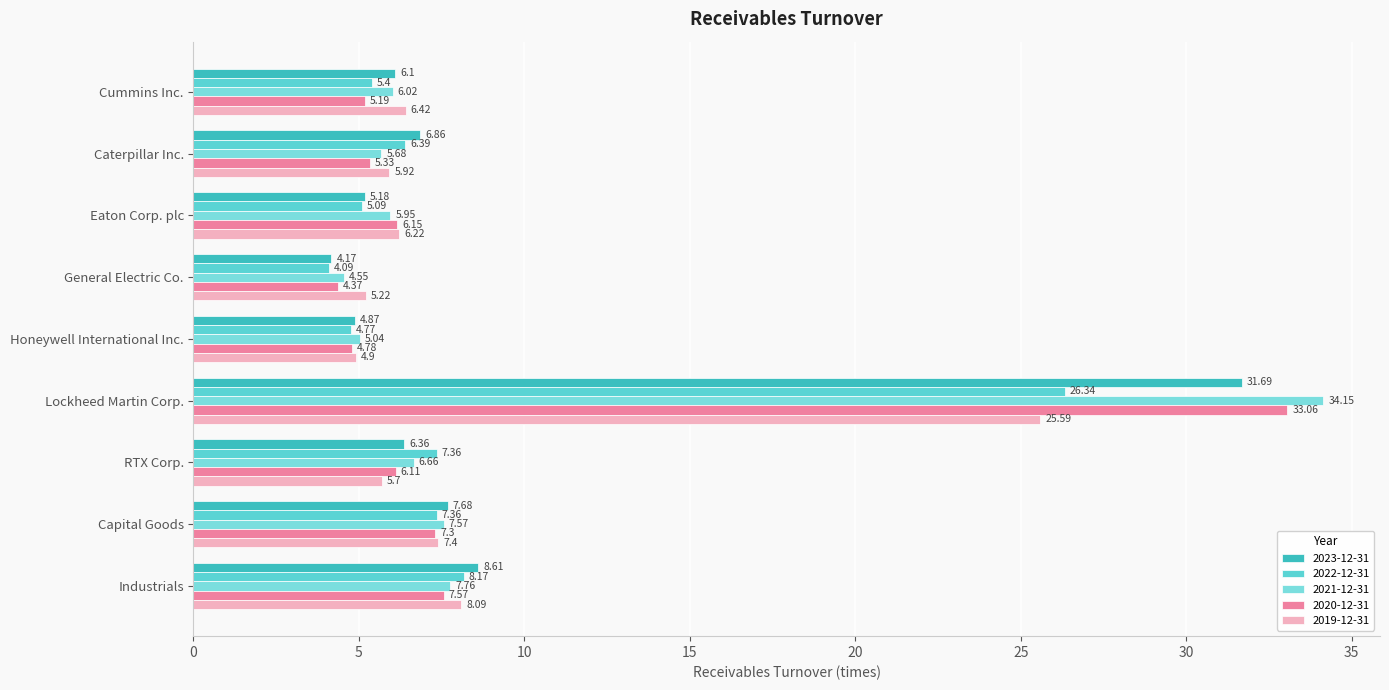

Which series has the largest total across all categories?

2021-12-31